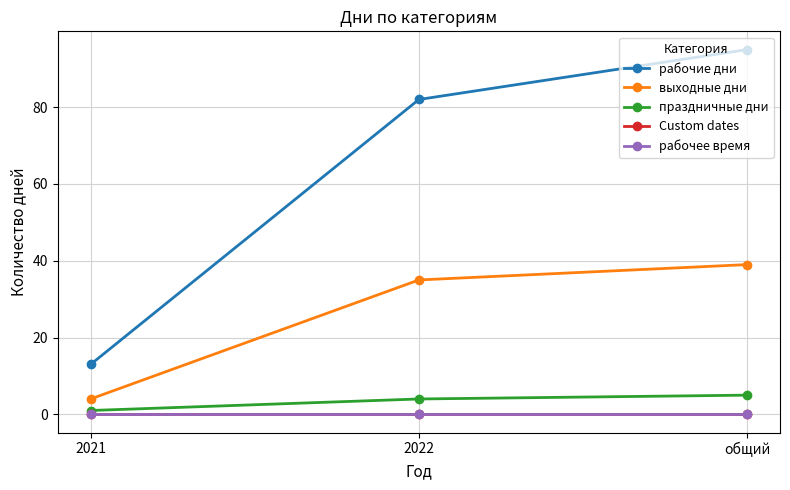

Reading left to right, transcribe all the data shown in this chart.

рабочие дни: 2021=13	2022=82	общий=95
выходные дни: 2021=4	2022=35	общий=39
праздничные дни: 2021=1	2022=4	общий=5
Custom dates: 2021=0	2022=0	общий=0
рабочее время: 2021=0	2022=0	общий=0